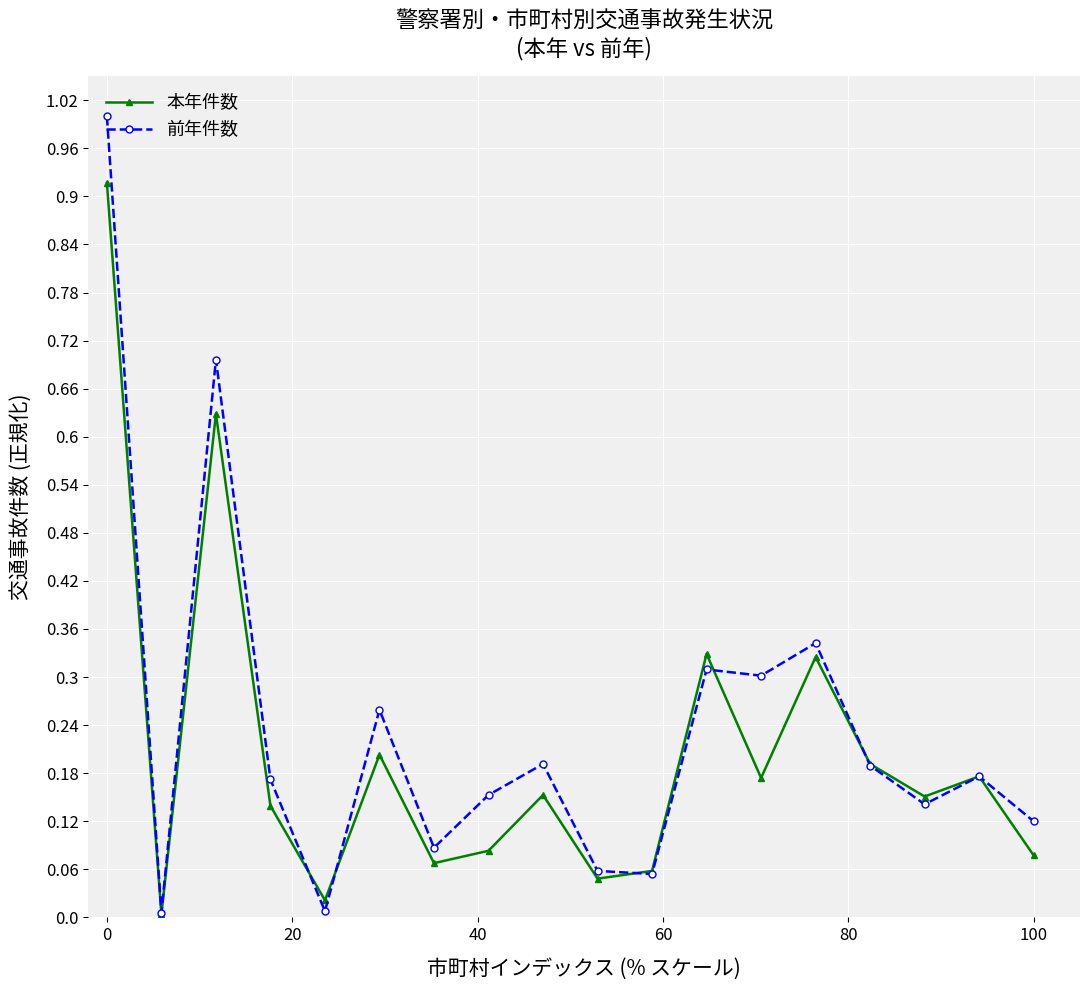

How many interior local valleys does the 本年件数 series have?

6